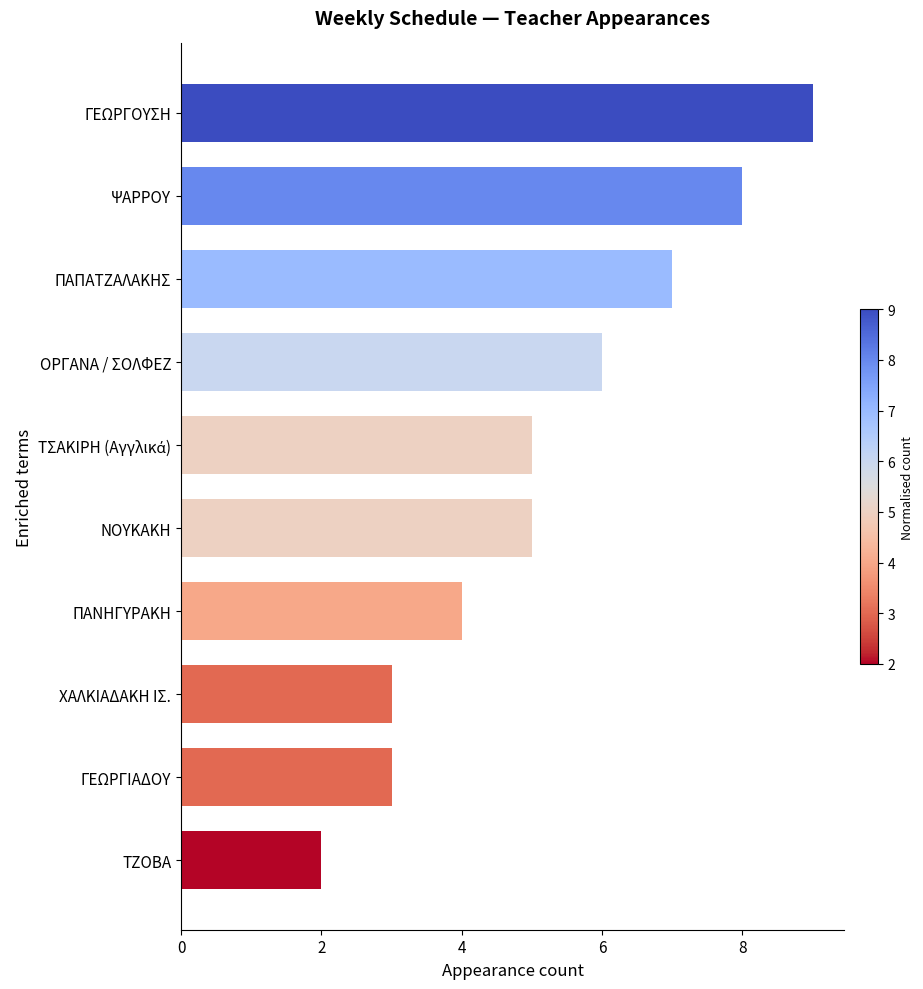

How many series are shown in this chart?

1